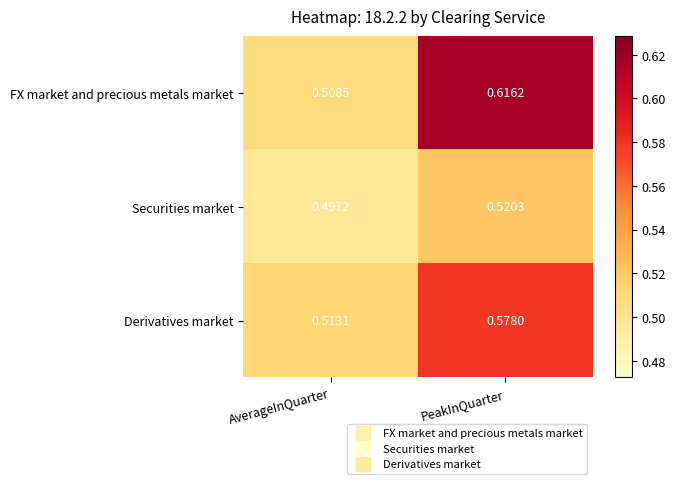

At which category is the sum across all series the highest?

PeakInQuarter